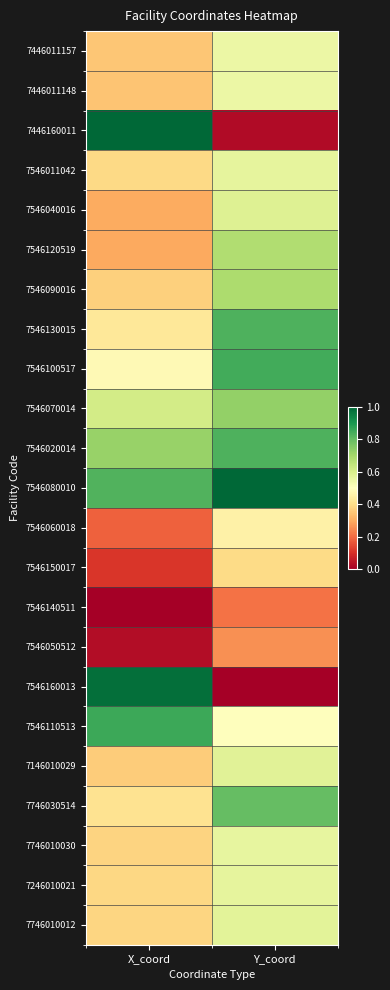

Reading right to left, what are all the values shown in this chart?

7446011157: Y_coord=0.5	X_coord=0.3
7446011148: Y_coord=0.5	X_coord=0.3
7446160011: Y_coord=0.0	X_coord=1.0
7546011042: Y_coord=0.6	X_coord=0.4
7546040016: Y_coord=0.6	X_coord=0.3
7546120519: Y_coord=0.7	X_coord=0.3
7546090016: Y_coord=0.7	X_coord=0.4
7546130015: Y_coord=0.8	X_coord=0.4
7546100517: Y_coord=0.8	X_coord=0.5
7546070014: Y_coord=0.7	X_coord=0.6
7546020014: Y_coord=0.8	X_coord=0.7
7546080010: Y_coord=1.0	X_coord=0.8
7546060018: Y_coord=0.5	X_coord=0.2
7546150017: Y_coord=0.4	X_coord=0.1
7546140511: Y_coord=0.2	X_coord=0.0
7546050512: Y_coord=0.3	X_coord=0.0
7546160013: Y_coord=0.0	X_coord=1.0
7546110513: Y_coord=0.5	X_coord=0.9
7146010029: Y_coord=0.6	X_coord=0.4
7746030514: Y_coord=0.8	X_coord=0.4
7746010030: Y_coord=0.6	X_coord=0.4
7246010021: Y_coord=0.6	X_coord=0.4
7746010012: Y_coord=0.6	X_coord=0.4